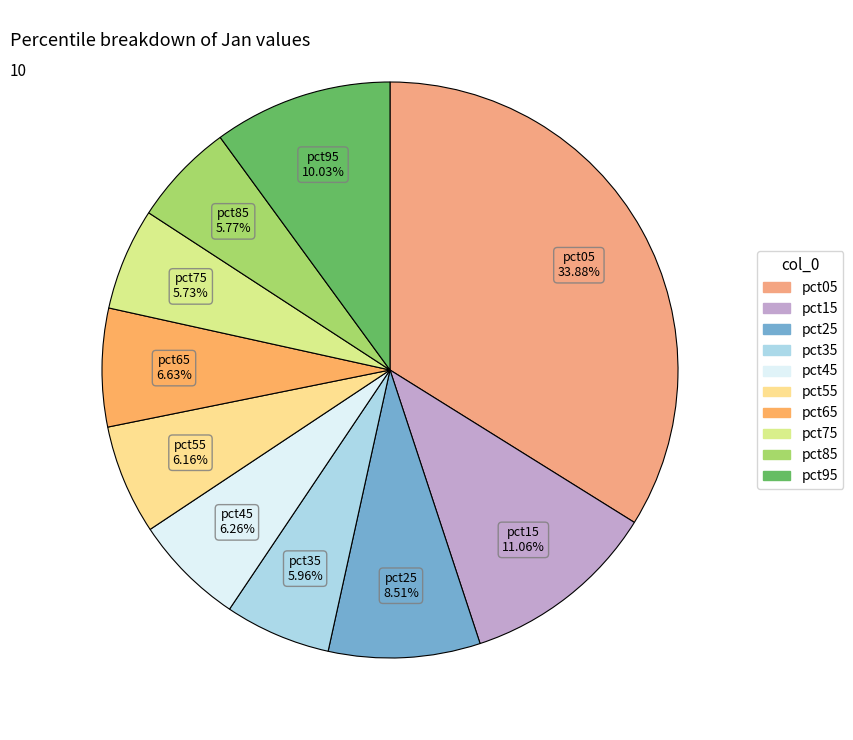

Is pct55 the majority of the pie?

No